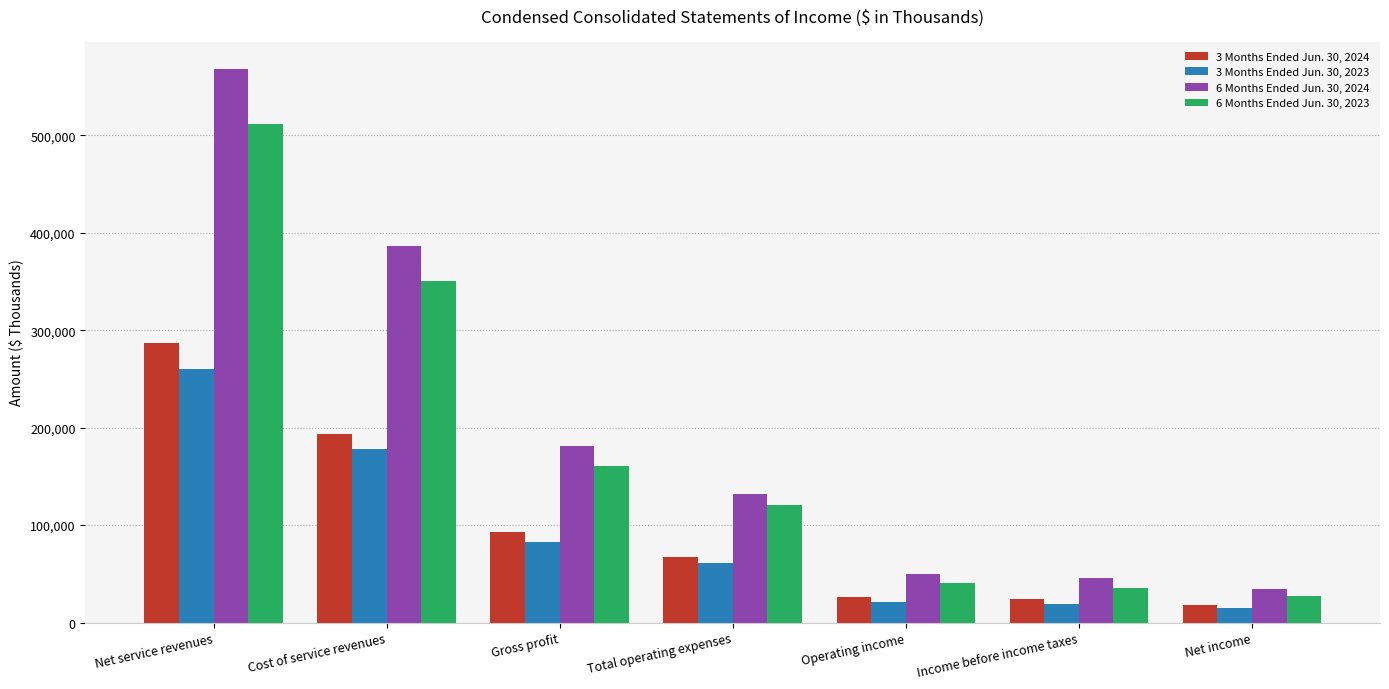

What is the difference between the highest and lowest values at Net income?

19057